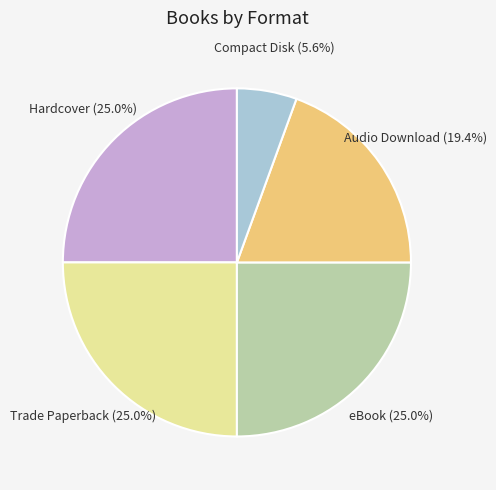

Is there any slice that represents more than half of the pie?

No